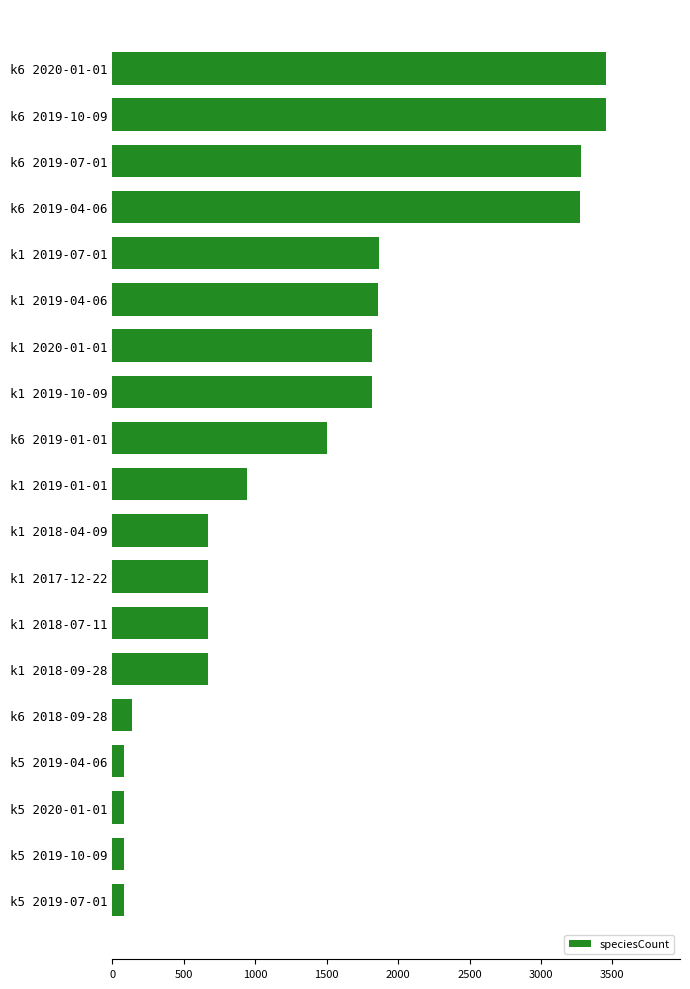

What is the difference between the second highest and second lowest values?

3377